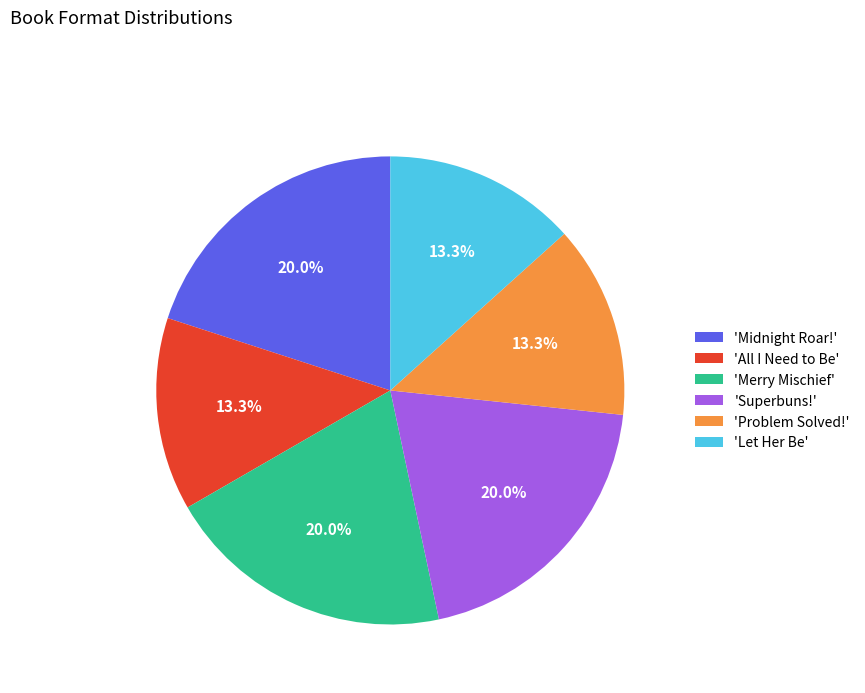

Does 'Let Her Be' represent more than half of the total?

No